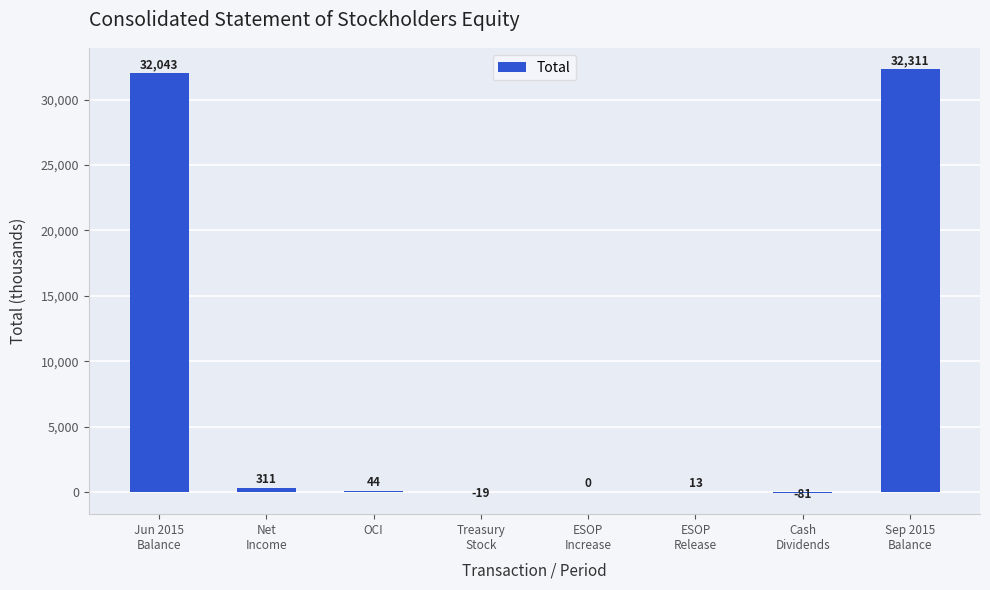

How many series are shown in this chart?

1